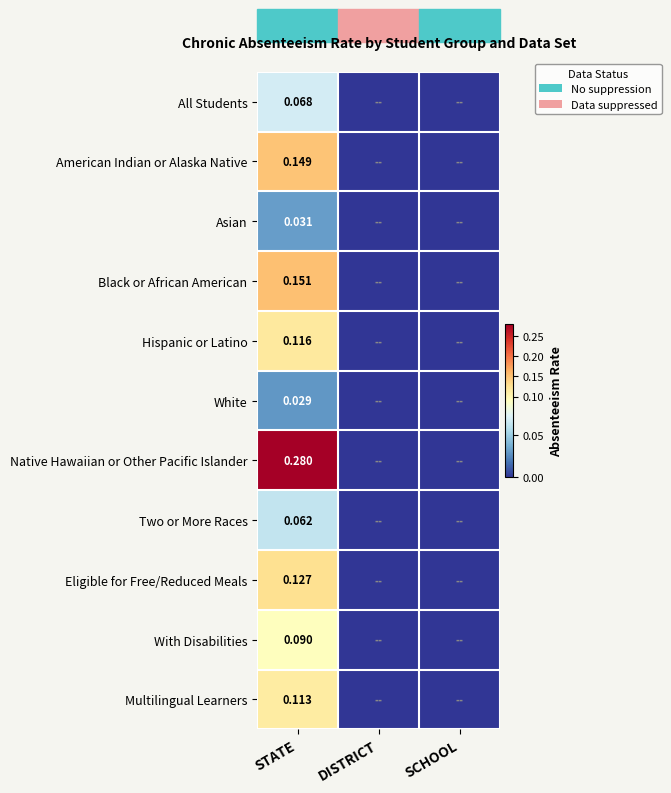

At which label does Black or African American reach its peak?

STATE